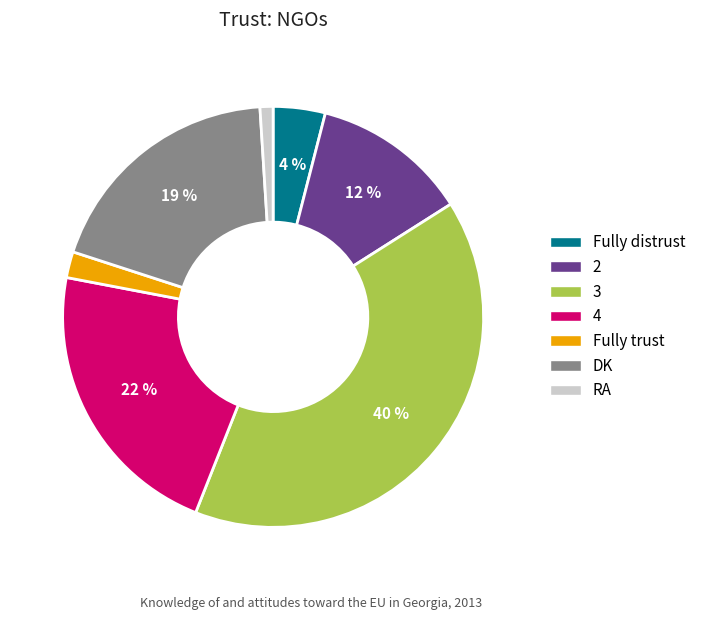

How many segments does this pie chart have?

7